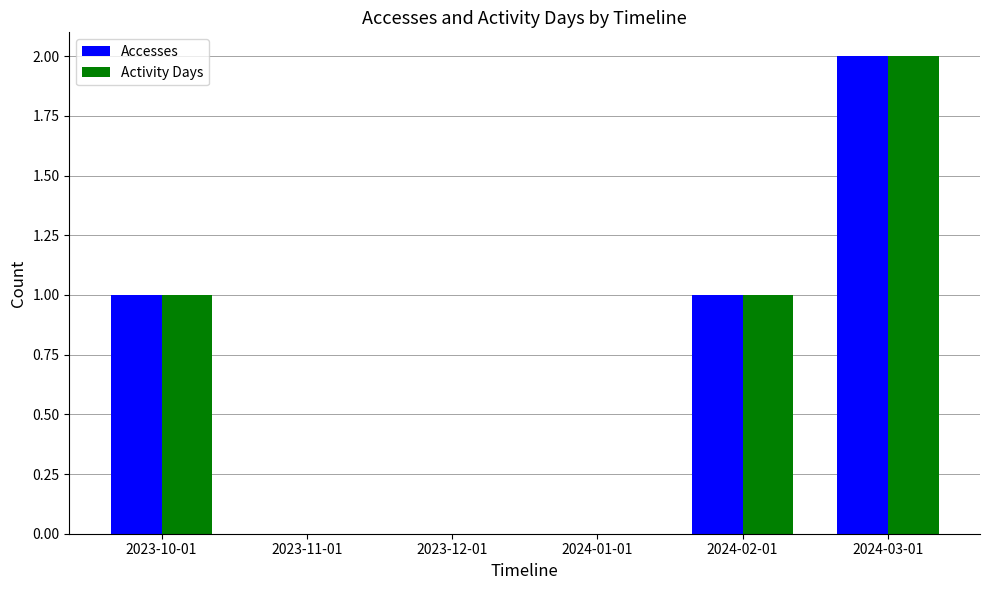

What is the sum of all Activity Days values?

4